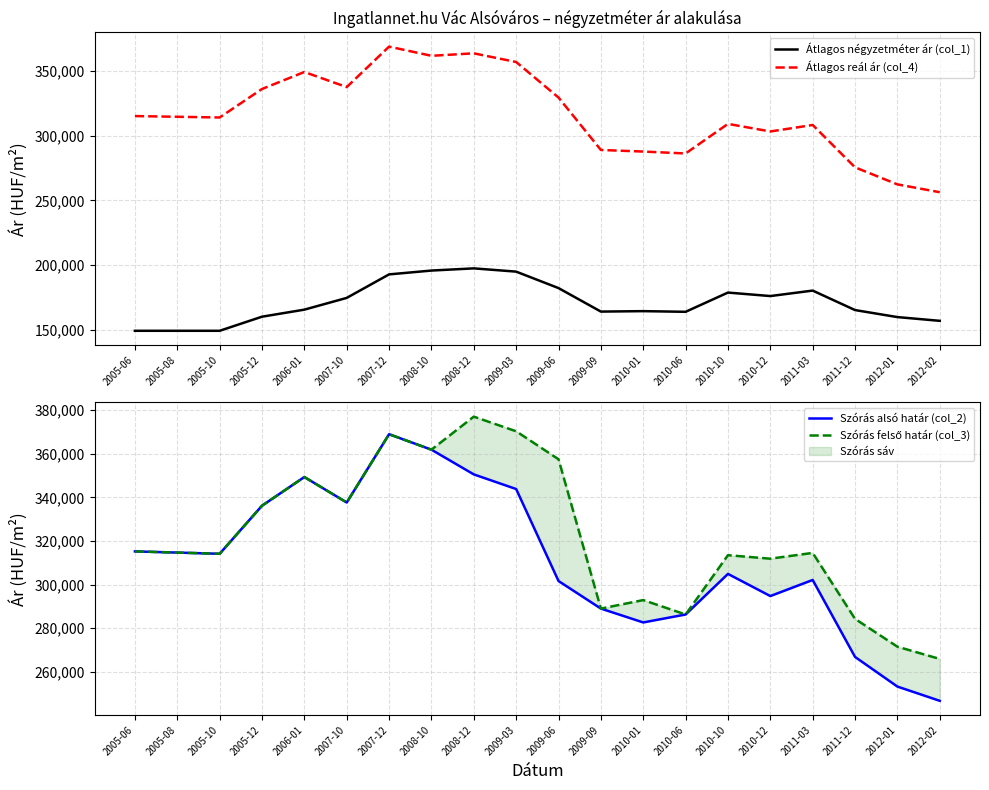

What is the label of the 12th point from the left?

2009-09